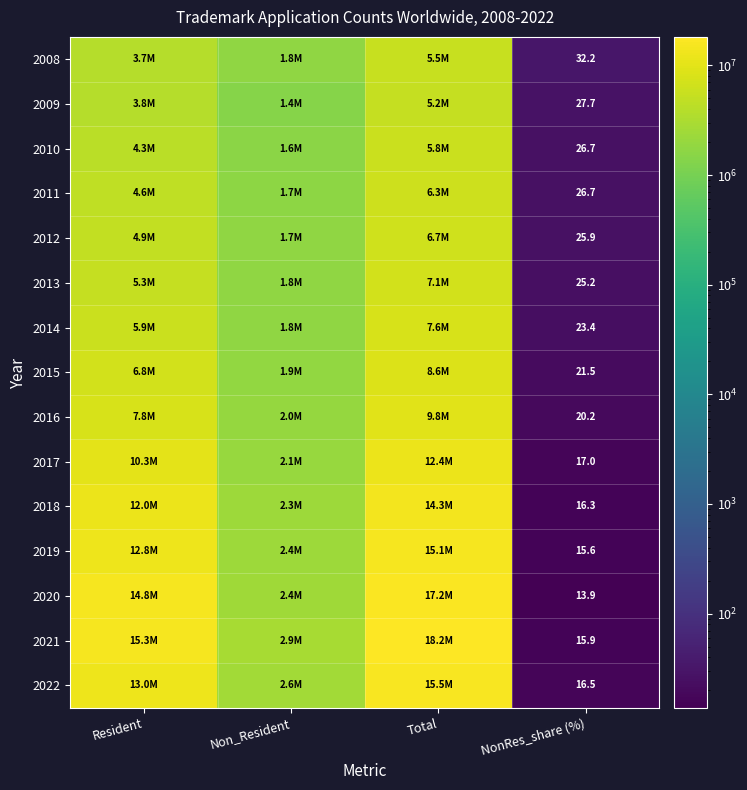

The value of 2014 at NonRes_share (%) is 12.4. True or false?

False